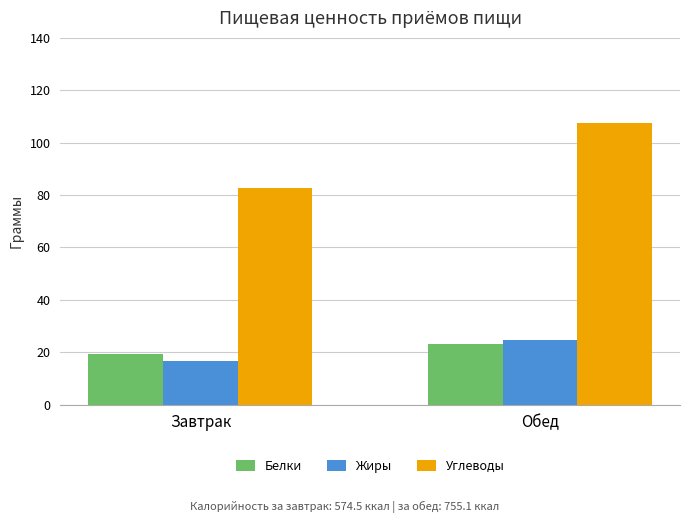

What position from the right is Завтрак?

2